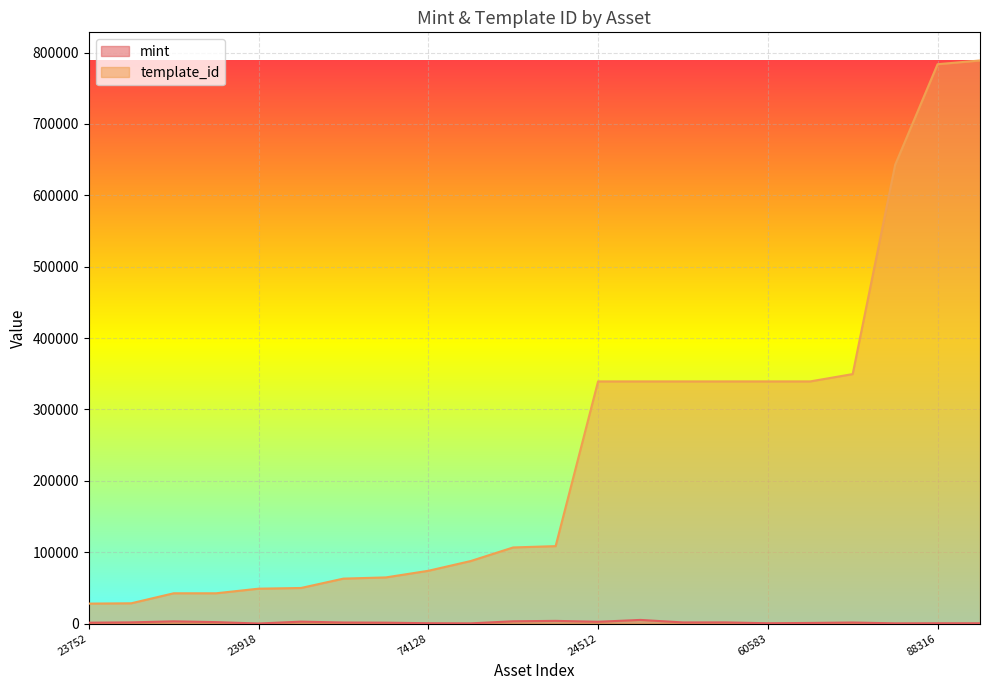

What is the smallest value displayed?

76